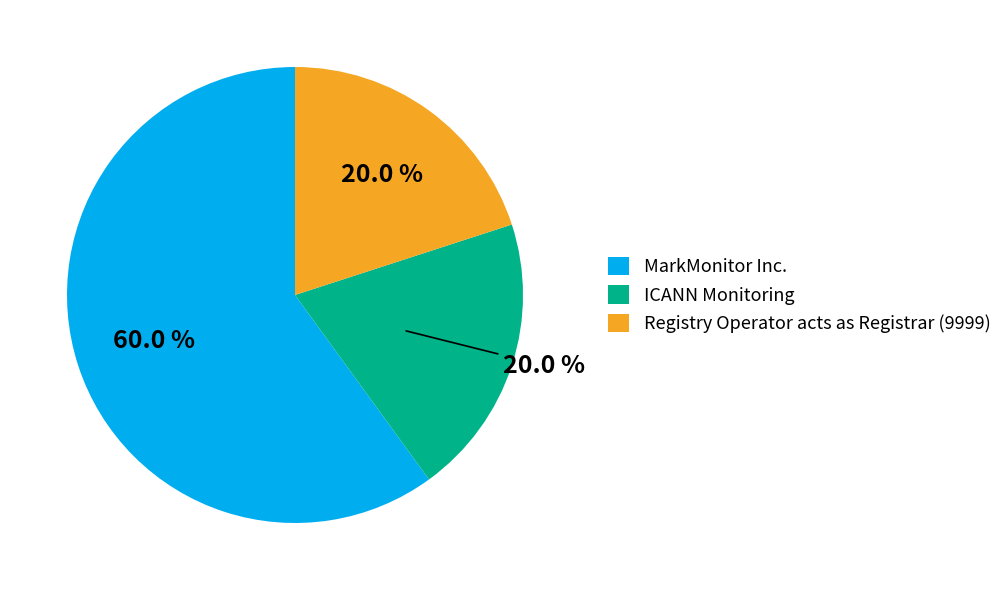

How many segments does this pie chart have?

3